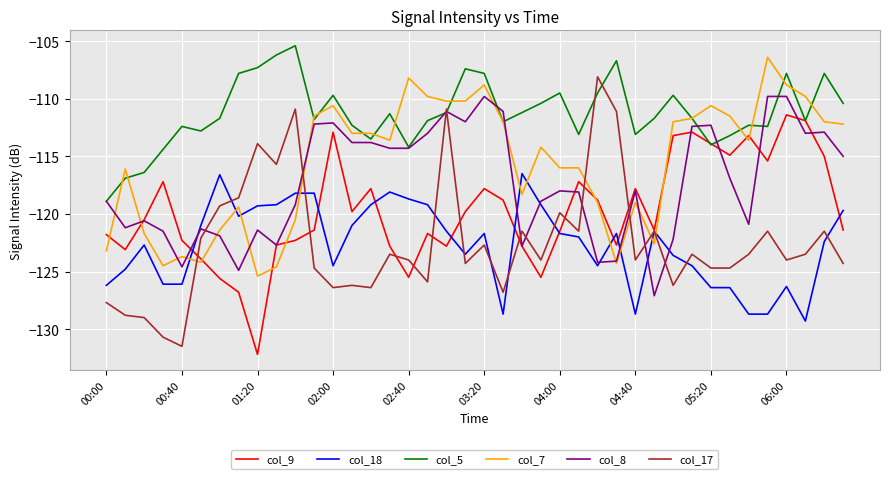

Which series has the largest range (max minus min)?

col_17